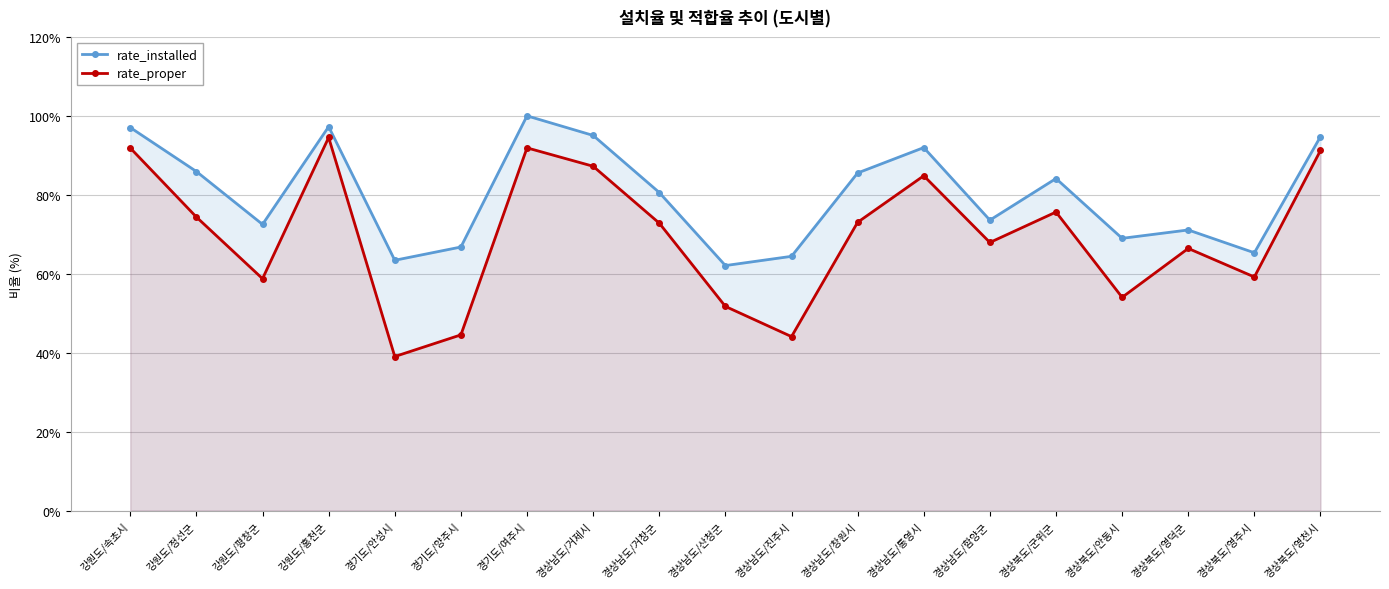

Rank the series at 경기도/양주시 from highest to lowest value.

rate_installed, rate_proper